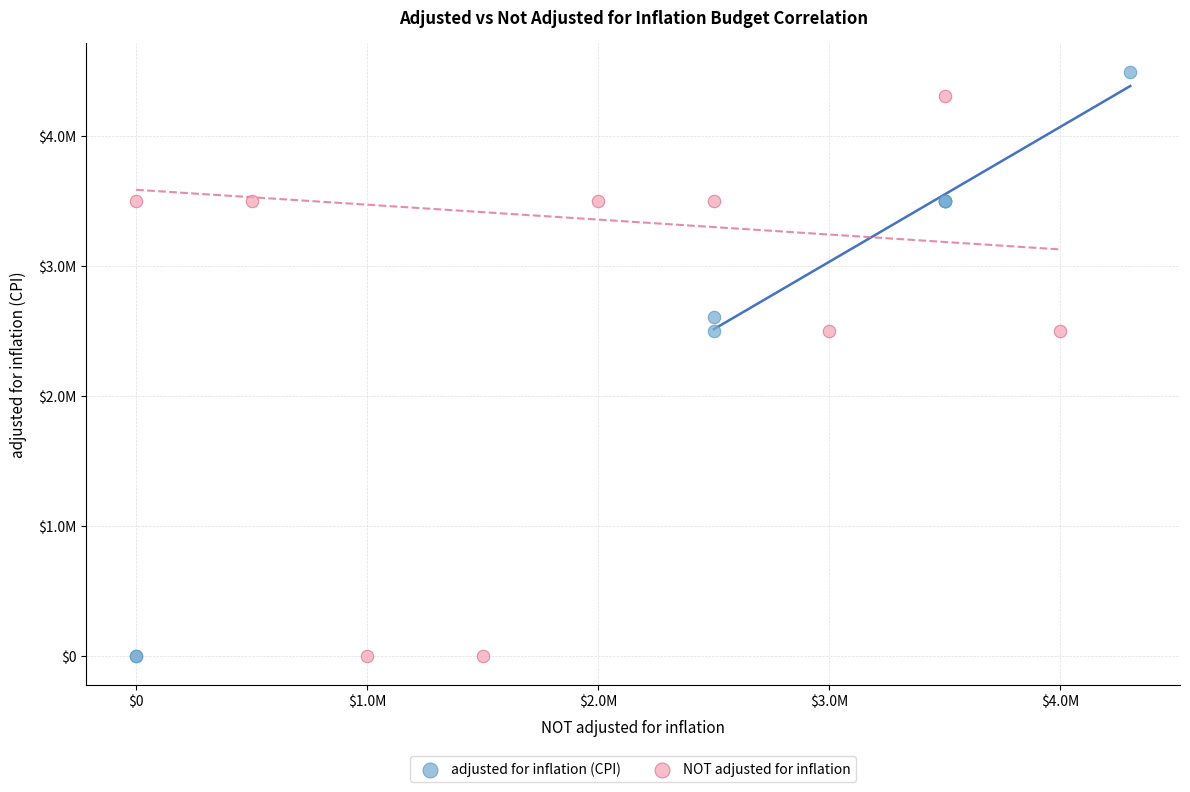

Which series has the largest Y range (max minus min)?

adjusted for inflation (CPI)